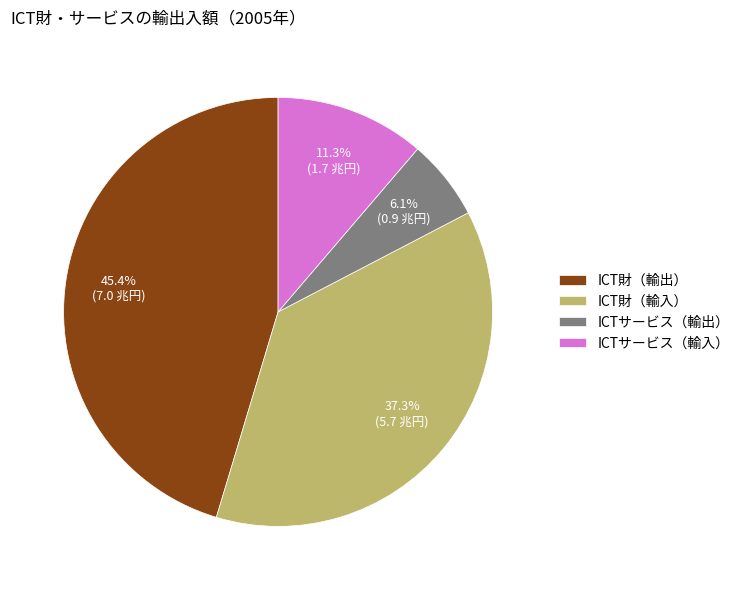

What percentage is the ICT財（輸出） slice, to the nearest percent?

45%